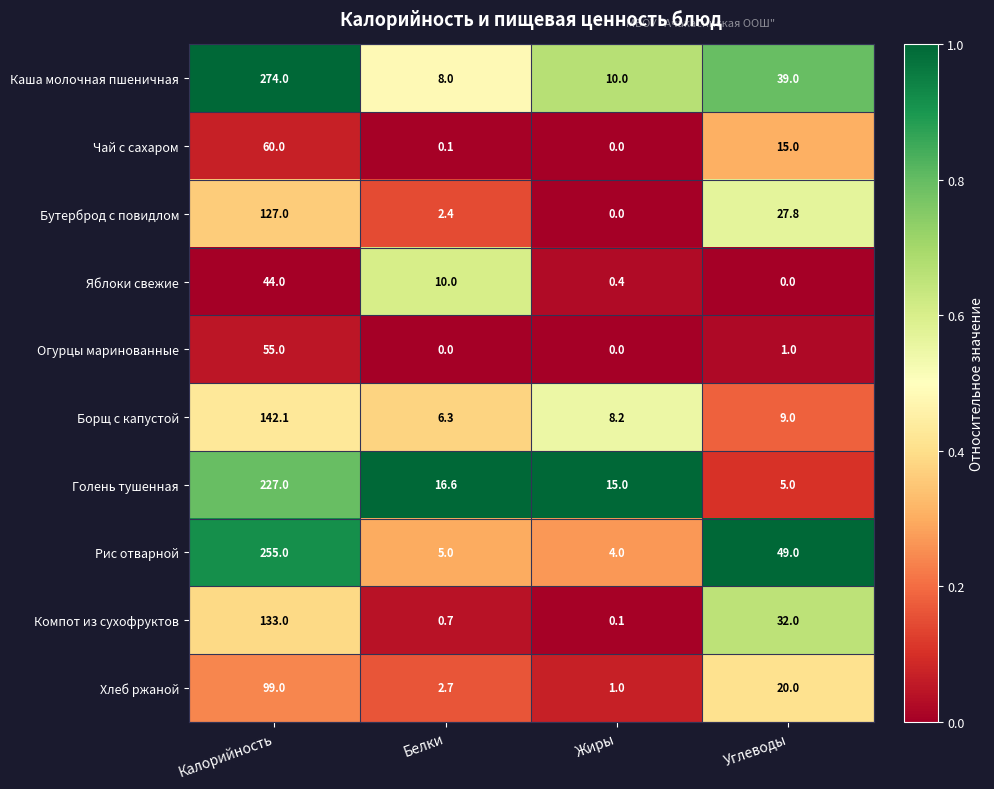

What is the difference between the maximum and minimum values in the Огурцы маринованные series?

55.0